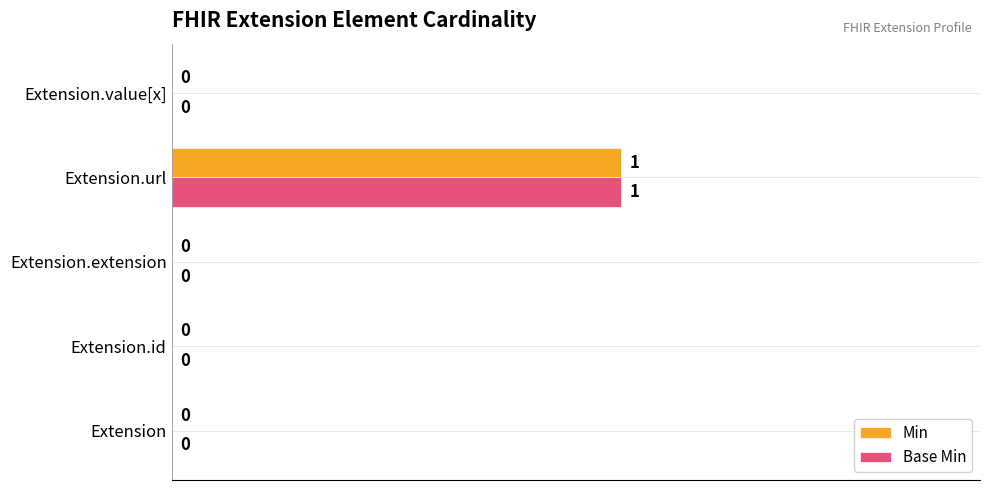

Is the value of Min at Extension.value[x] greater than the value of Base Min at Extension.url?

No